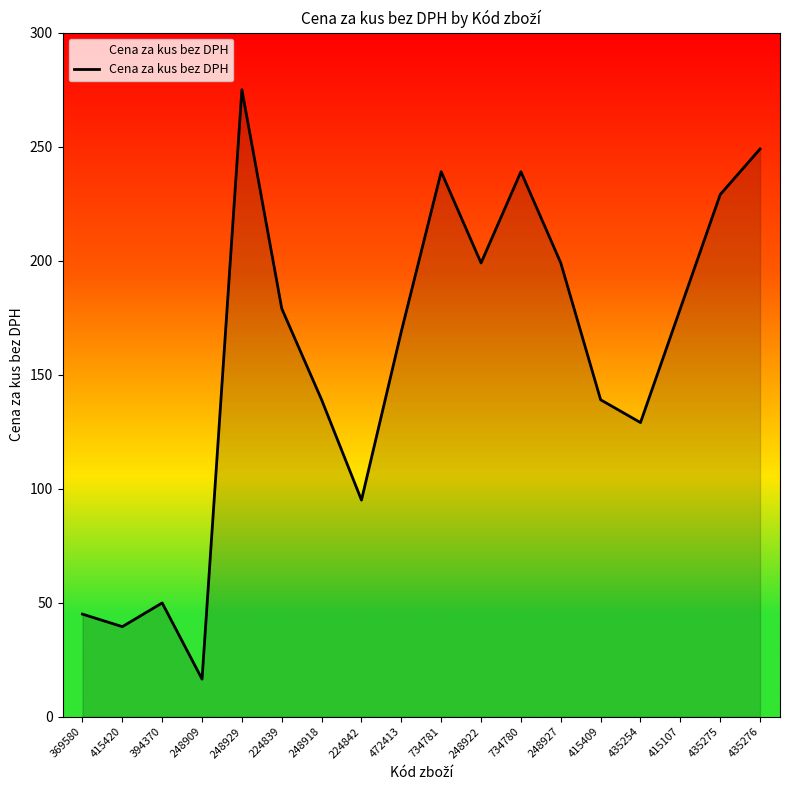

How many values are below 179?

9